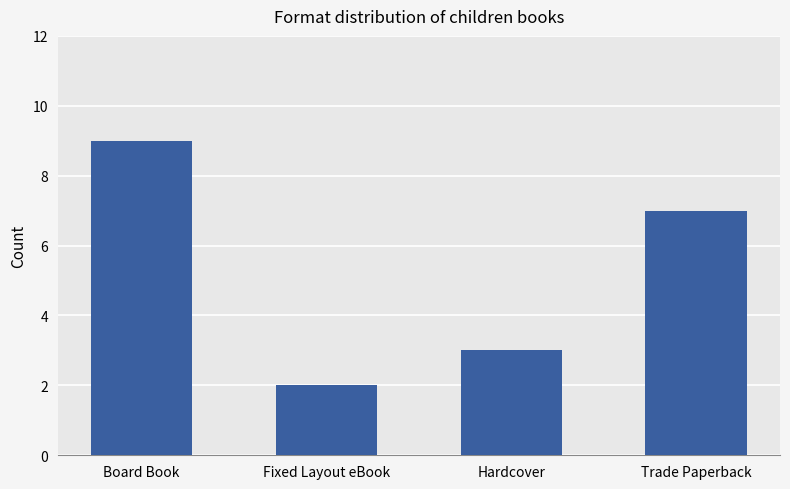

Read the value at Board Book.

9